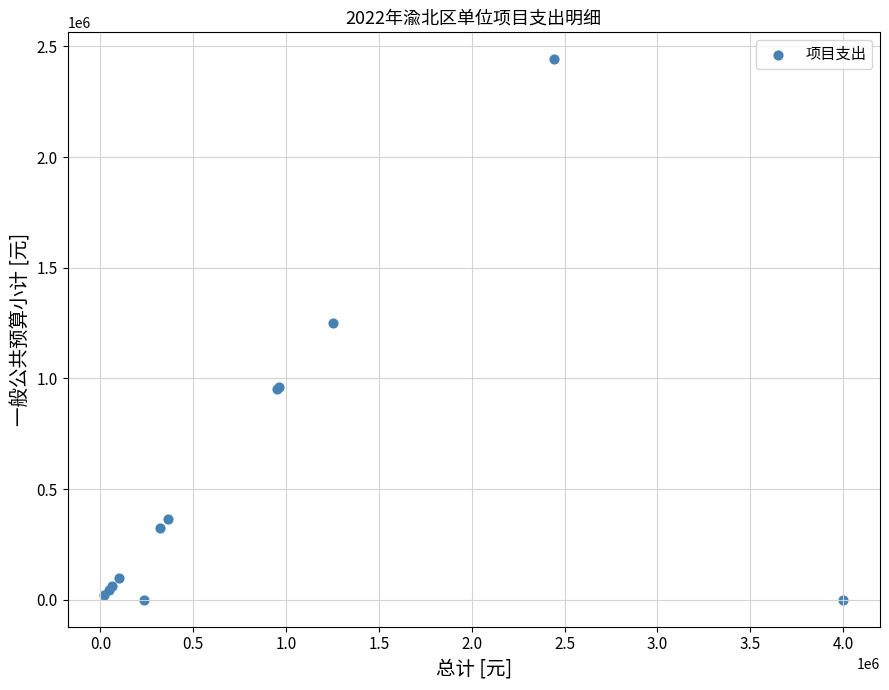

What Y value in the scatter plot is closest to 1220760?

1250000